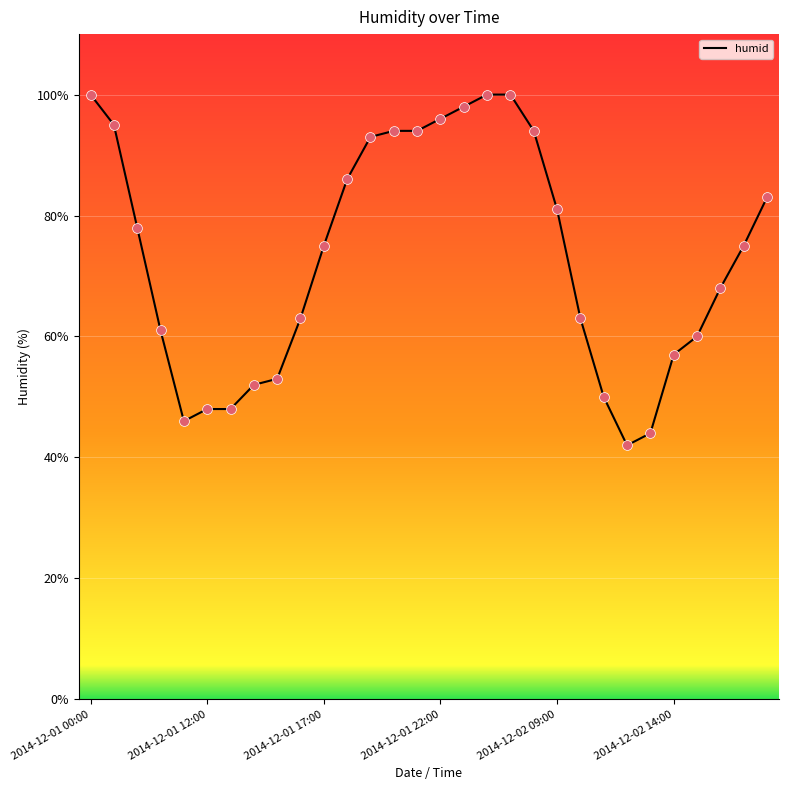

What is the minimum value shown in the chart?

42